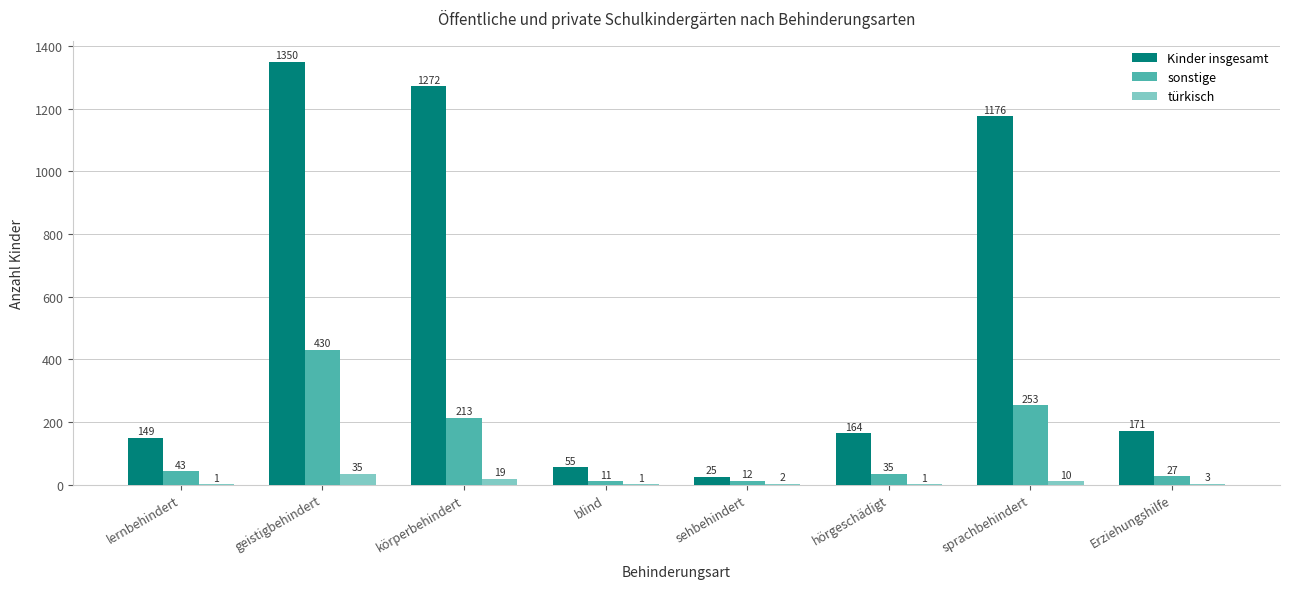

What are all the series names shown in the legend?

Kinder insgesamt, sonstige, türkisch